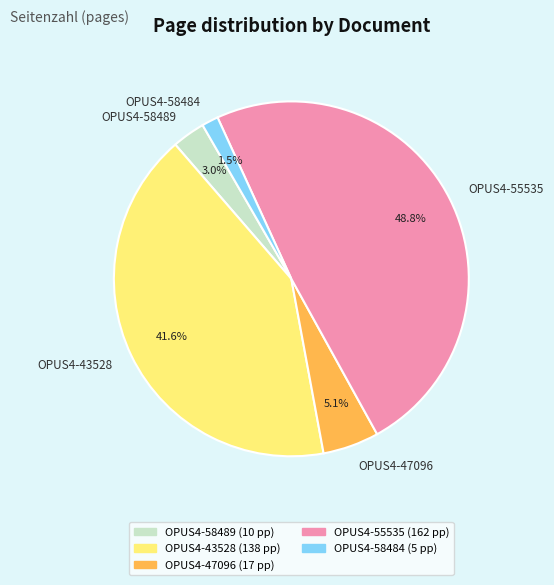

To the nearest percent, what percentage of the pie is OPUS4-47096?

5%